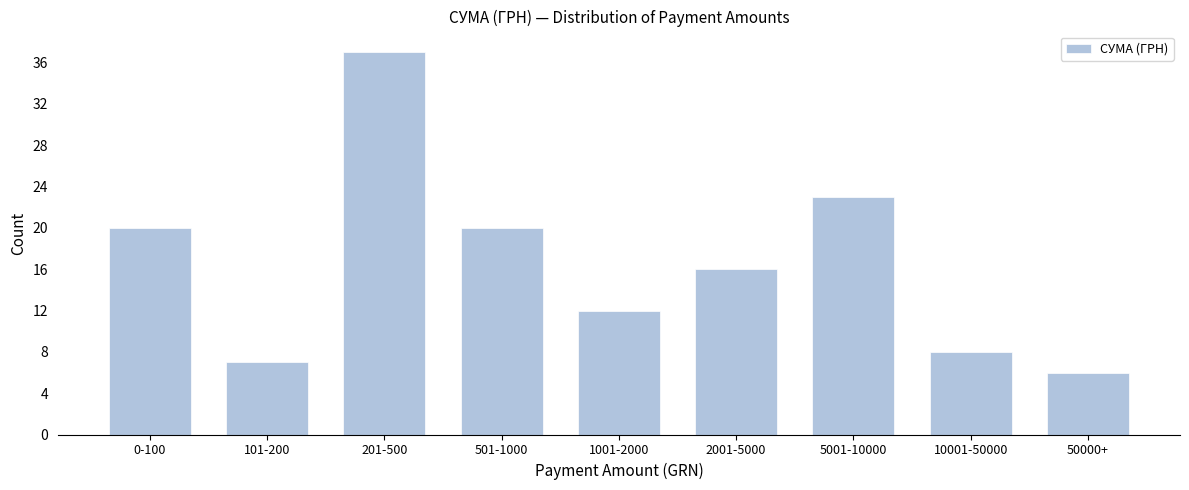

Reading right to left, transcribe all the data shown in this chart.

50000+=6	10001-50000=8	5001-10000=23	2001-5000=16	1001-2000=12	501-1000=20	201-500=37	101-200=7	0-100=20